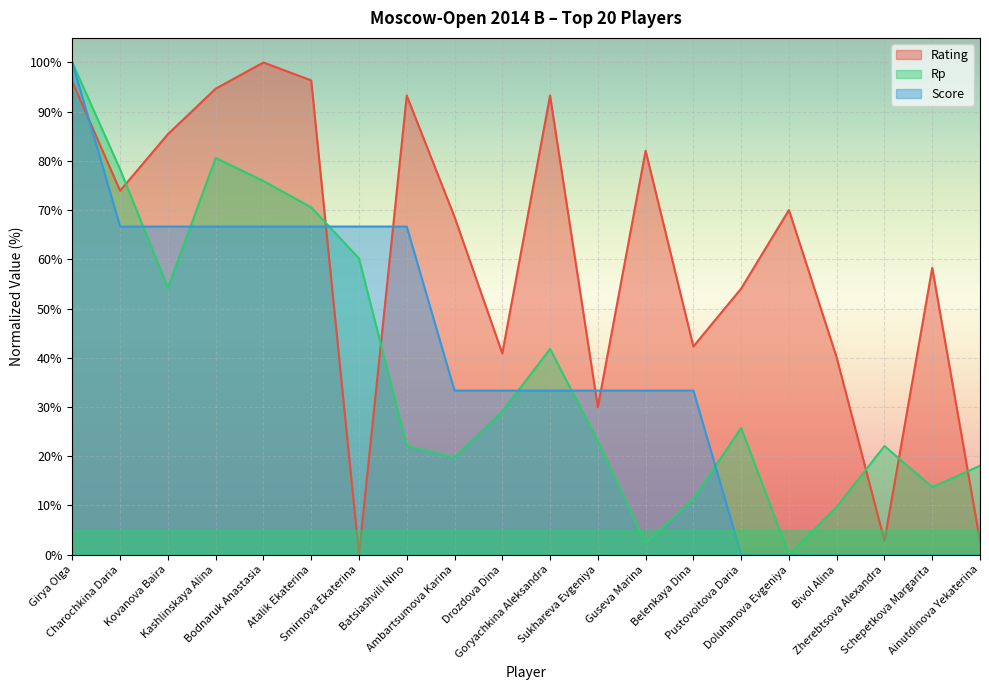

At which label is Rp closest to 50?

Kovanova Baira